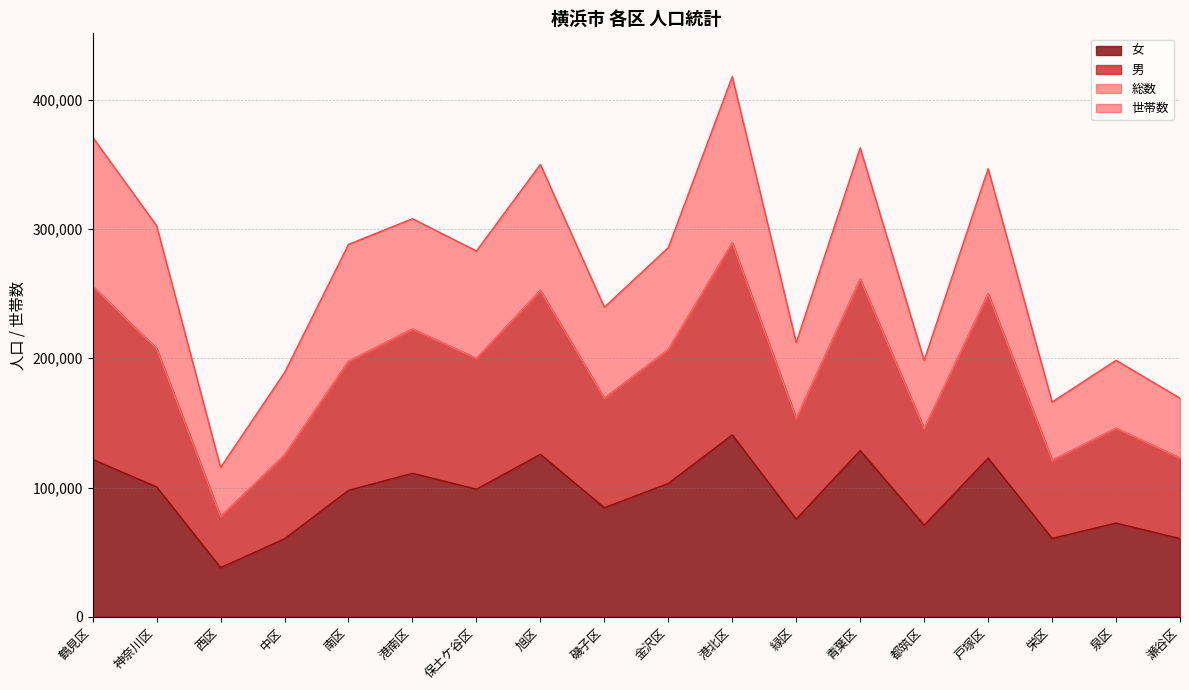

The 男 series shows 258819 at 都筑区. True or false?

False